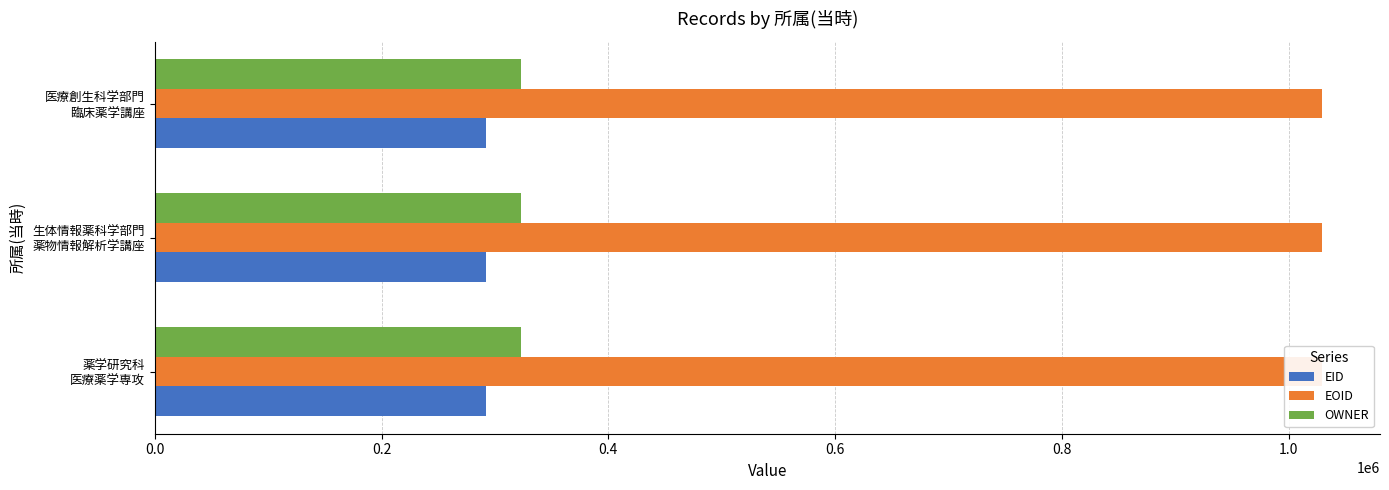

How many groups of bars are there?

3